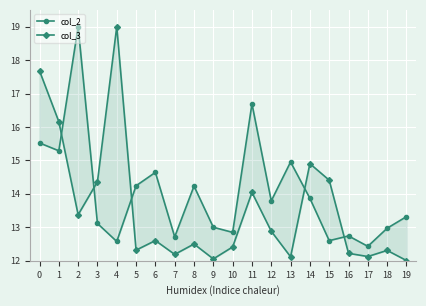

At which category does col_2 reach its first local peak?

2